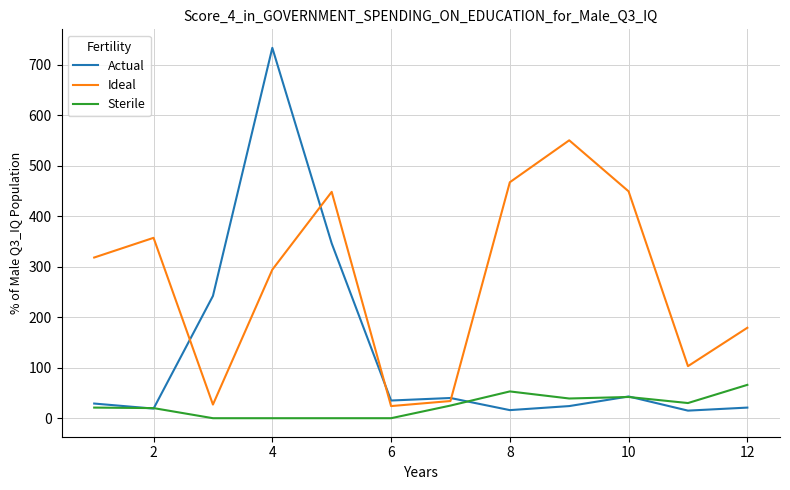

What are all the series names shown in the legend?

Actual, Ideal, Sterile